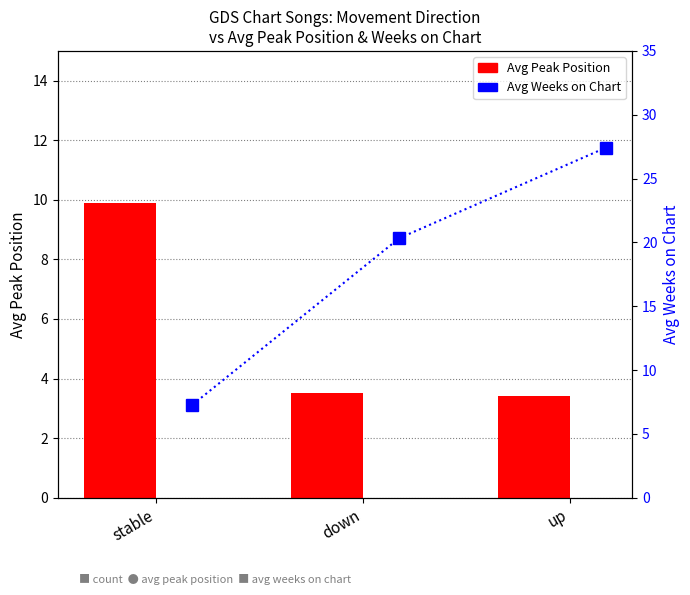

Rank the categories by Avg Peak Position value from lowest to highest.

up, down, stable